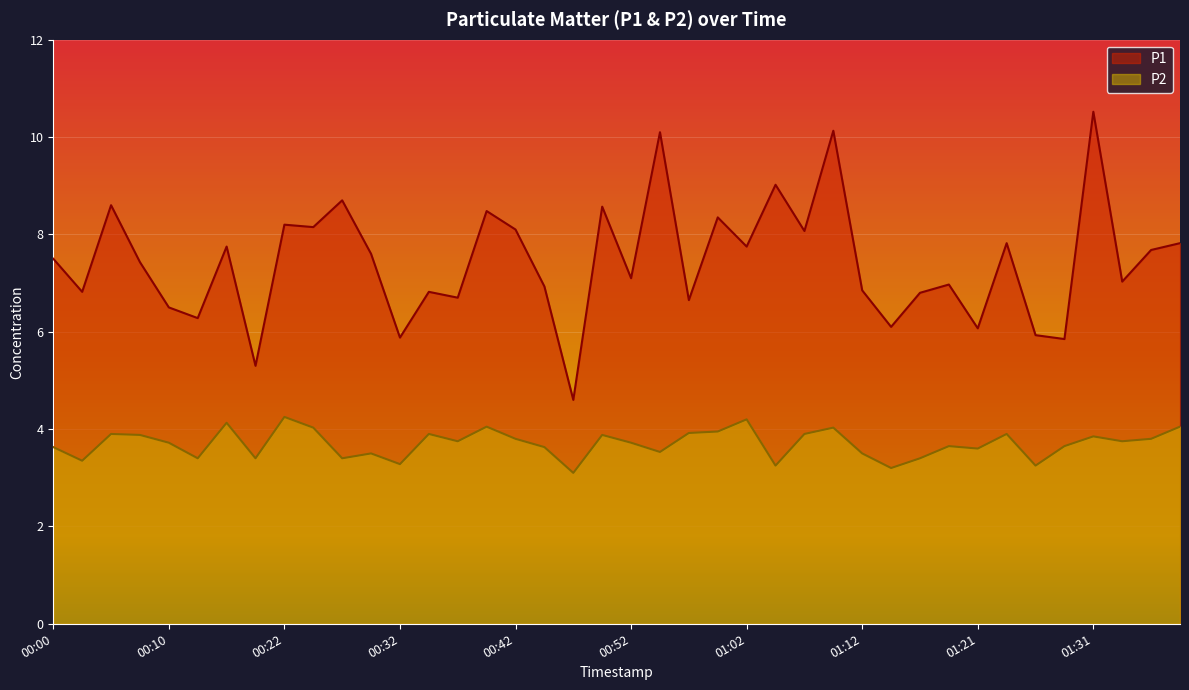

The value of P1 at 01:02 is 7.8. True or false?

True